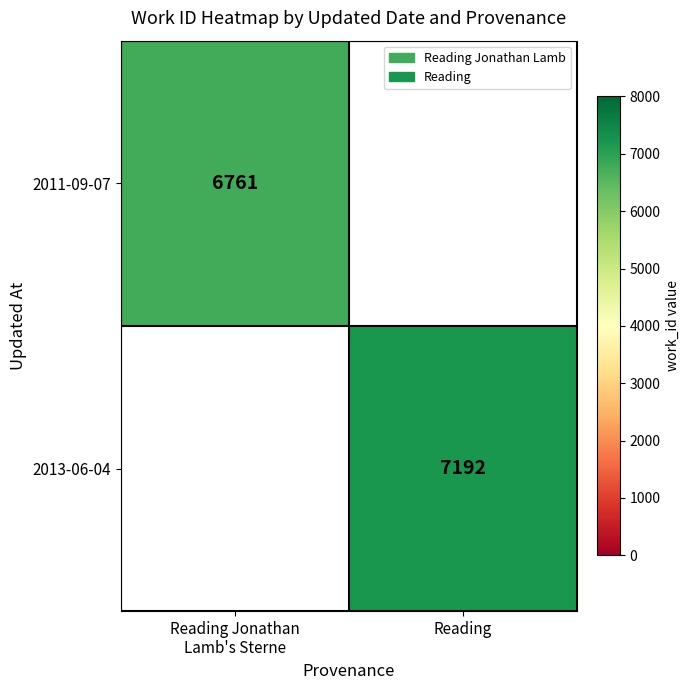

The 2013-06-04 series shows 3299 at Reading. True or false?

False